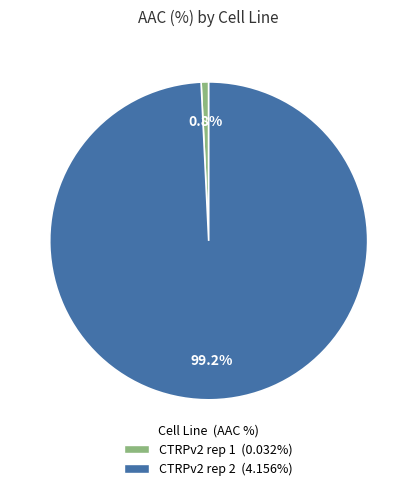

The CTRPv2 rep 2 slice represents 99% of the pie. True or false?

True